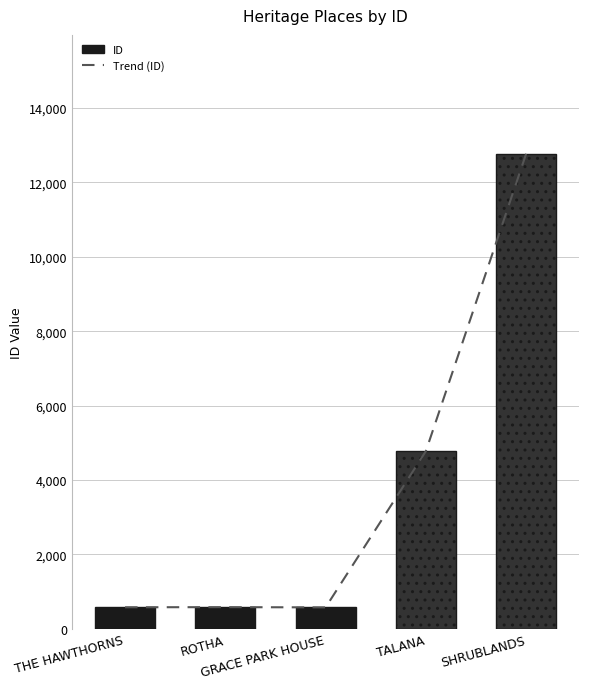

Does the chart contain any negative values?

No